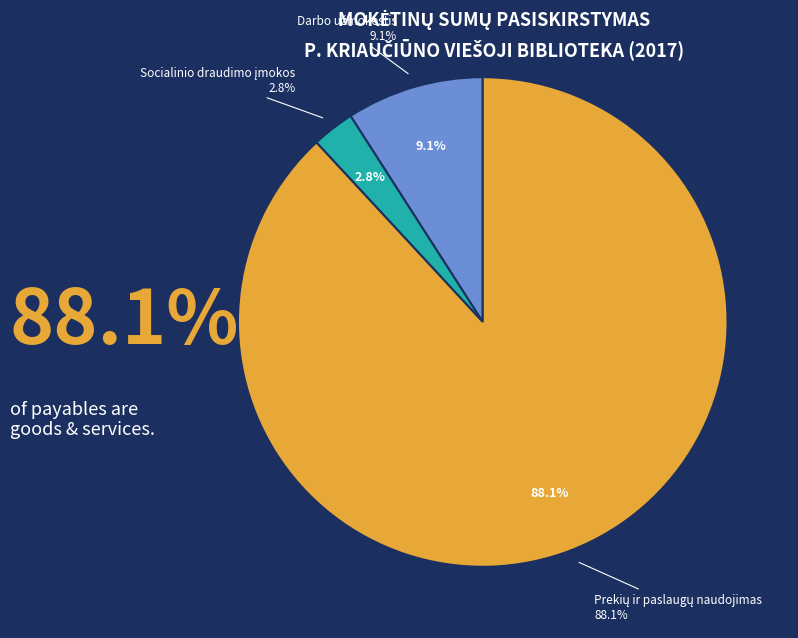

To the nearest percent, what percentage of the pie is Darbo užmokestis?

9%